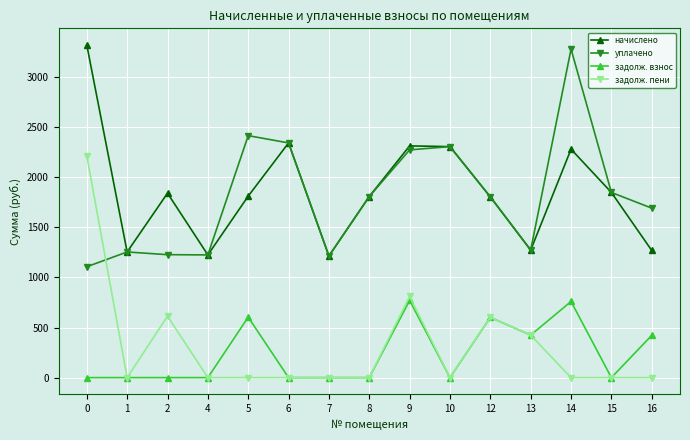

True or false: задолж. пени has more than 1 points higher than both neighbors.

True